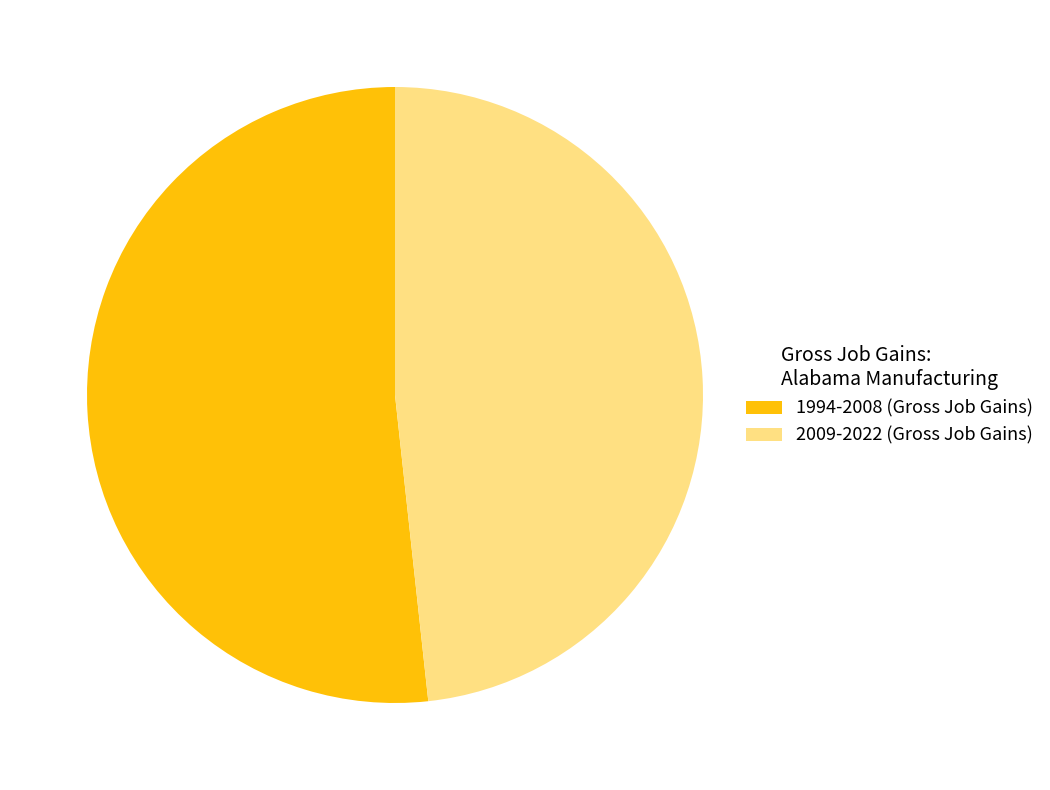

Is the sum of 2009-2022 (Gross Job Gains) and 1994-2008 (Gross Job Gains) greater than half?

Yes